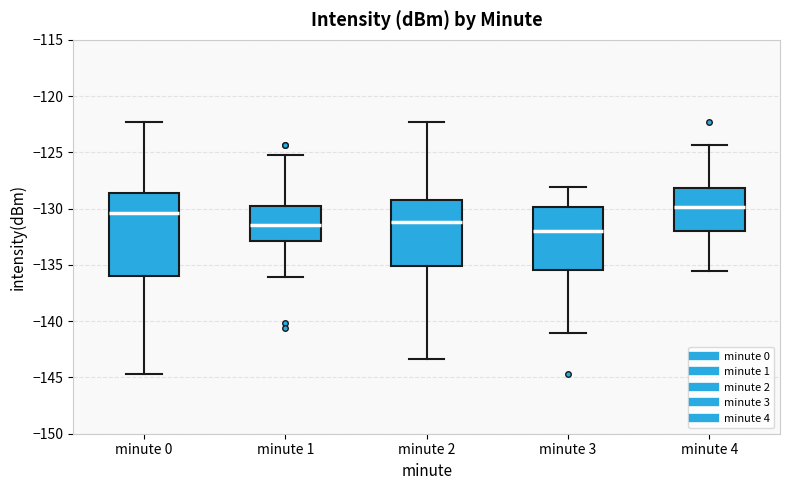

Reading left to right, read every box against the y-axis: the position of its median line, the range the box covers, and the ends of its whiskers. The values are not printed on the chart, so give them approximately, as read against the axis.

minute 0: median -130.5, box -136.0 to -128.5, whiskers -144.5 to -122.5
minute 1: median -131.5, box -133.0 to -130.0, whiskers -136.0 to -125.5
minute 2: median -131.0, box -135.0 to -129.0, whiskers -143.5 to -122.5
minute 3: median -132.0, box -135.5 to -130.0, whiskers -141.0 to -128.0
minute 4: median -130.0, box -132.0 to -128.0, whiskers -135.5 to -124.5